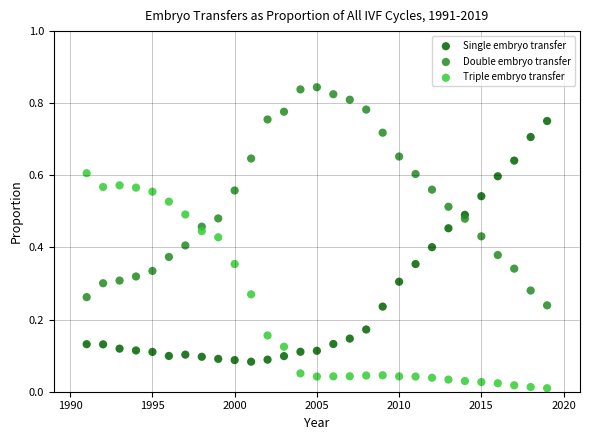

Which series has the largest Y range (max minus min)?

Single embryo transfer